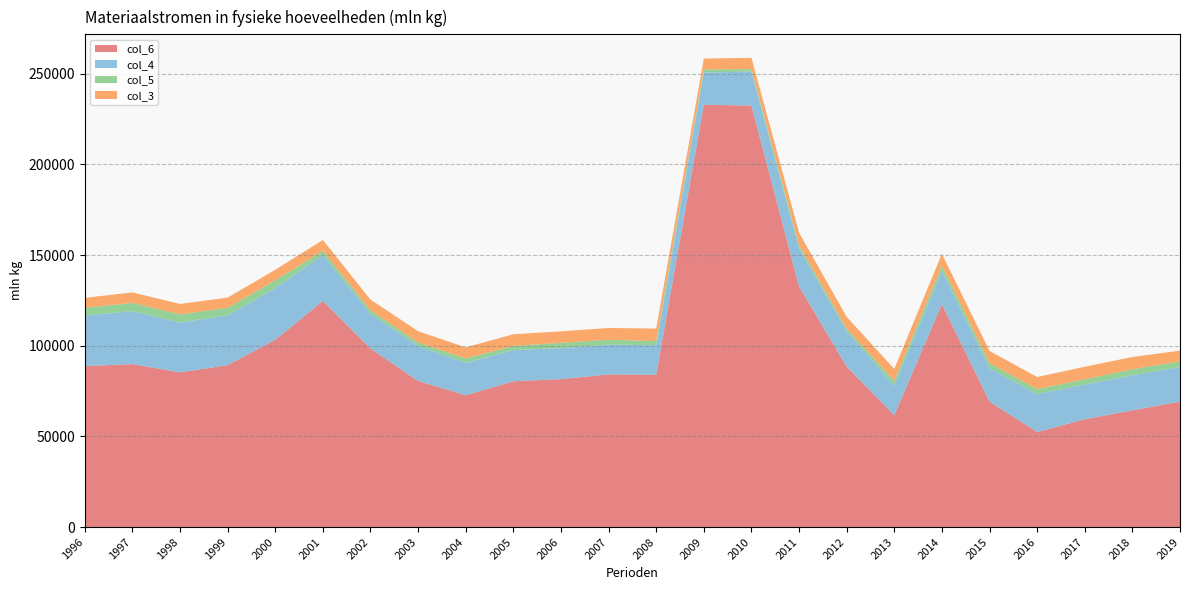

Reading left to right, transcribe all the data shown in this chart.

col_6: 1996=88783	1997=89869	1998=85326	1999=89276	2000=103300	2001=124700	2002=98500	2003=80600	2004=72700	2005=80400	2006=81600	2007=84200	2008=84000	2009=232900	2010=232500	2011=132700	2012=88500	2013=61700	2014=123000	2015=69200	2016=52400	2017=59472	2018=64401	2019=69201
col_4: 1996=27877	1997=29219	1998=27464	1999=27464	2000=28600	2001=25400	2002=19200	2003=19300	2004=17900	2005=17200	2006=17100	2007=16400	2008=16300	2009=17800	2010=18700	2011=21100	2012=19500	2013=16400	2014=18400	2015=18375	2016=20960	2017=19155	2018=19311	2019=19060
col_5: 1996=4249	1997=4542	1998=4493	1999=4200	2000=4200	2001=2300	2002=1800	2003=1900	2004=2400	2005=2300	2006=2900	2007=2700	2008=2300	2009=1700	2010=1400	2011=1700	2012=1400	2013=2600	2014=2800	2015=2818	2016=2761	2017=2868	2018=3334	2019=3146
col_3: 1996=5530	1997=5793	1998=5773	1999=5621	2000=5789	2001=5945	2002=5983	2003=6222	2004=6122	2005=6443	2006=6354	2007=6500	2008=6900	2009=5970	2010=6223	2011=6866	2012=6547	2013=6517	2014=6485	2015=6743	2016=6625	2017=6935	2018=6751	2019=5914